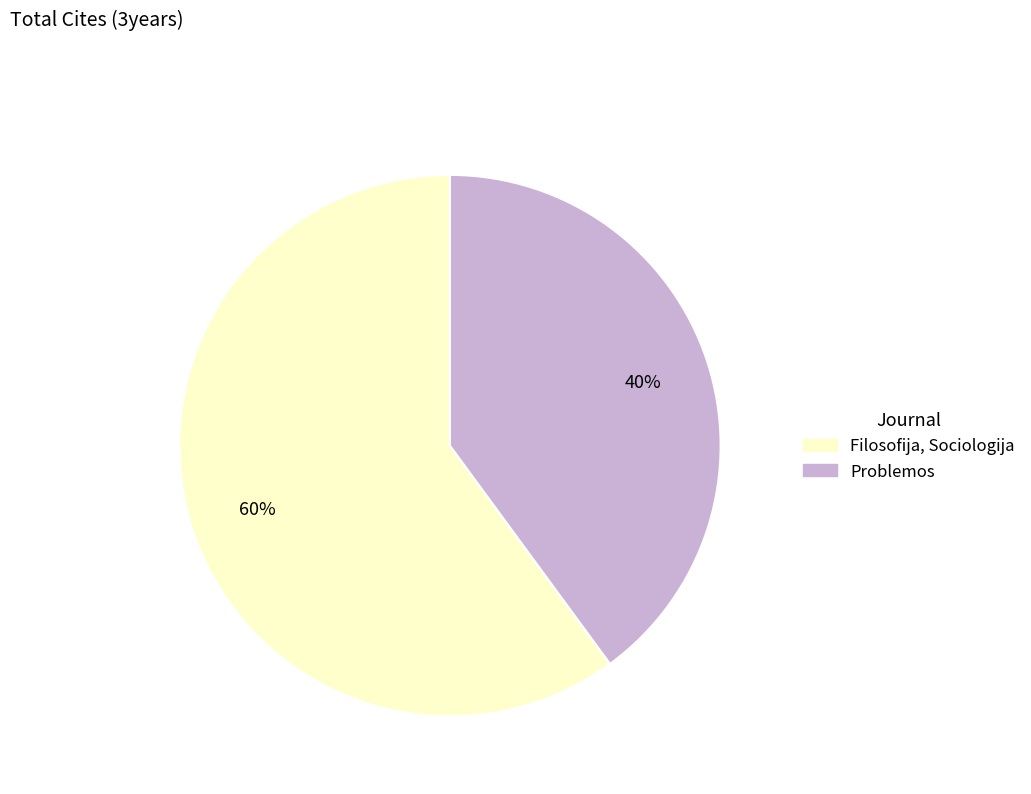

Between Filosofija, Sociologija and Problemos, which is larger?

Filosofija, Sociologija